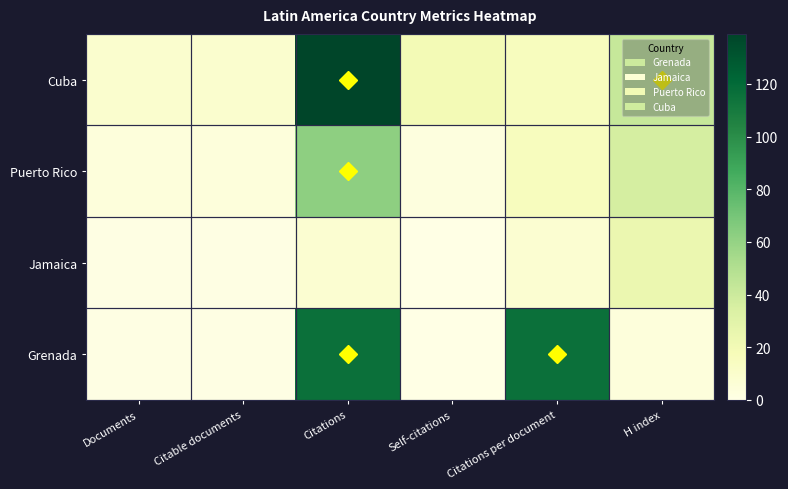

How many categories are shown in the chart?

6